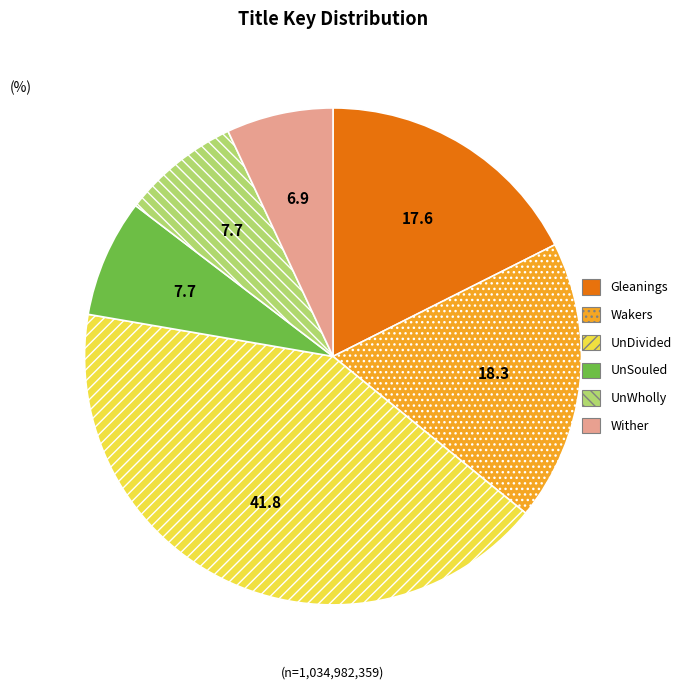

Between Wakers and Wither, which is larger?

Wakers